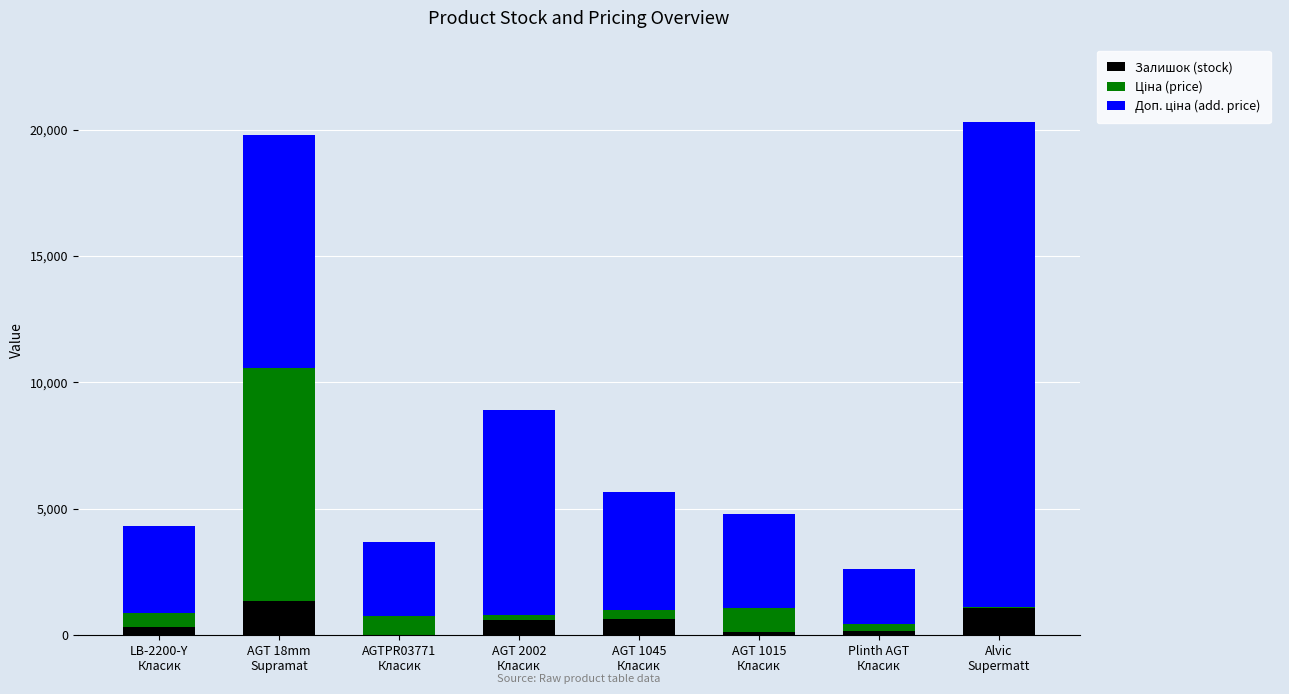

Does the chart contain stacked bars?

Yes